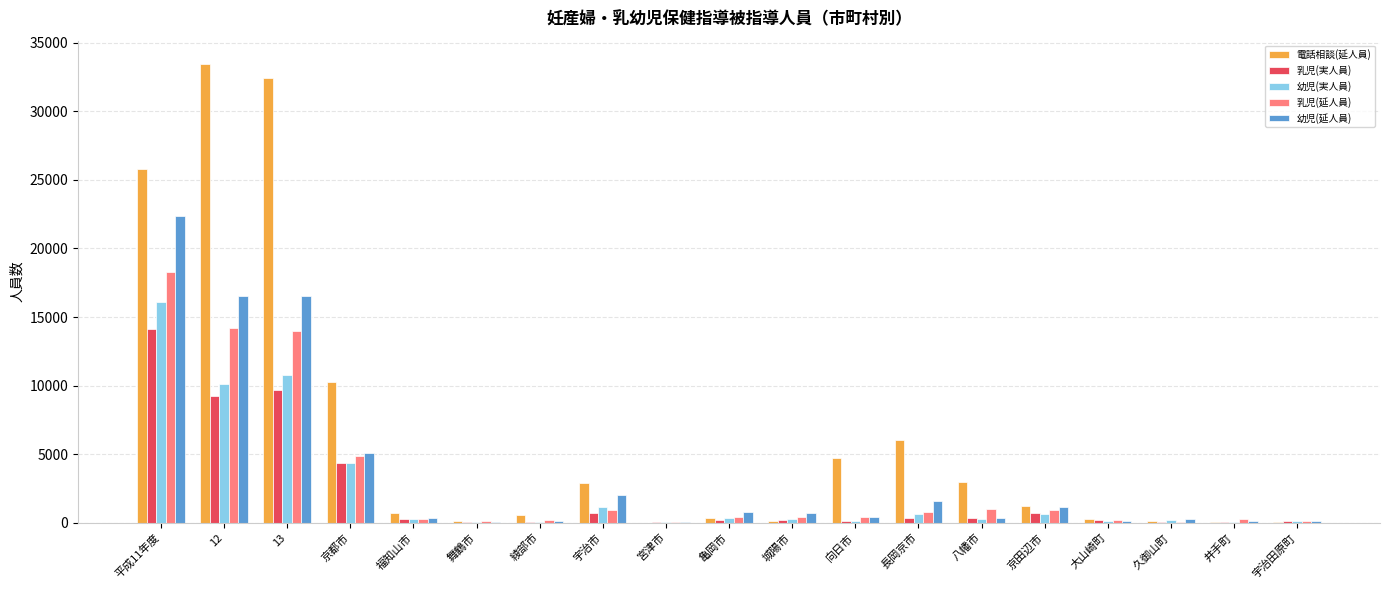

The value of 幼児(延人員) at 宇治市 is 2048. True or false?

True